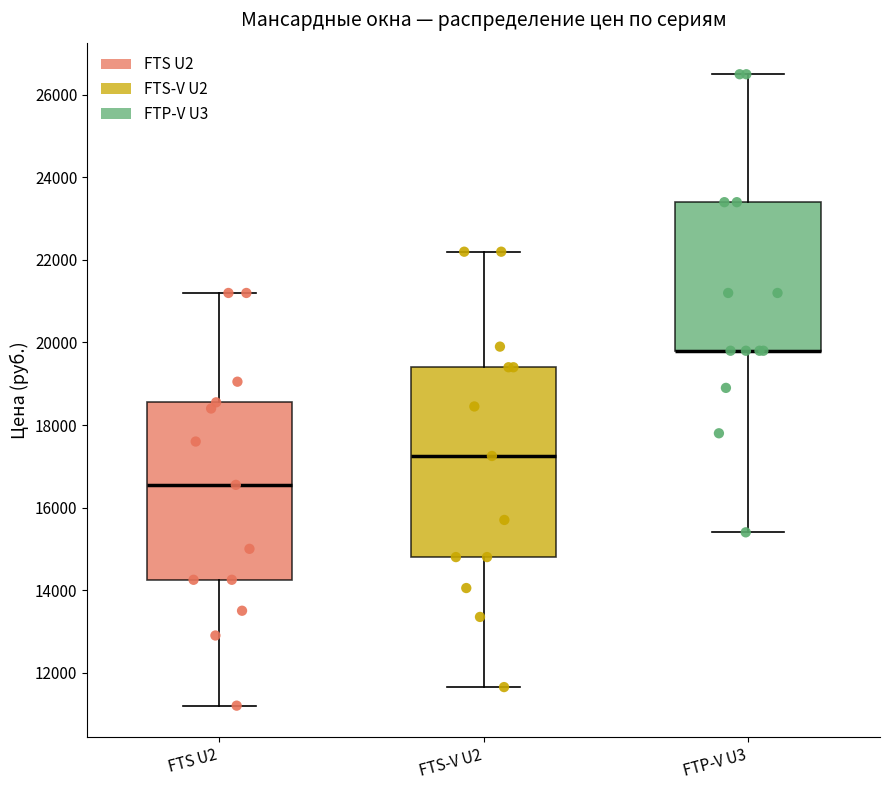

Comparing the boxes themselves (not the whiskers), which one is the tallest?

FTS-V U2